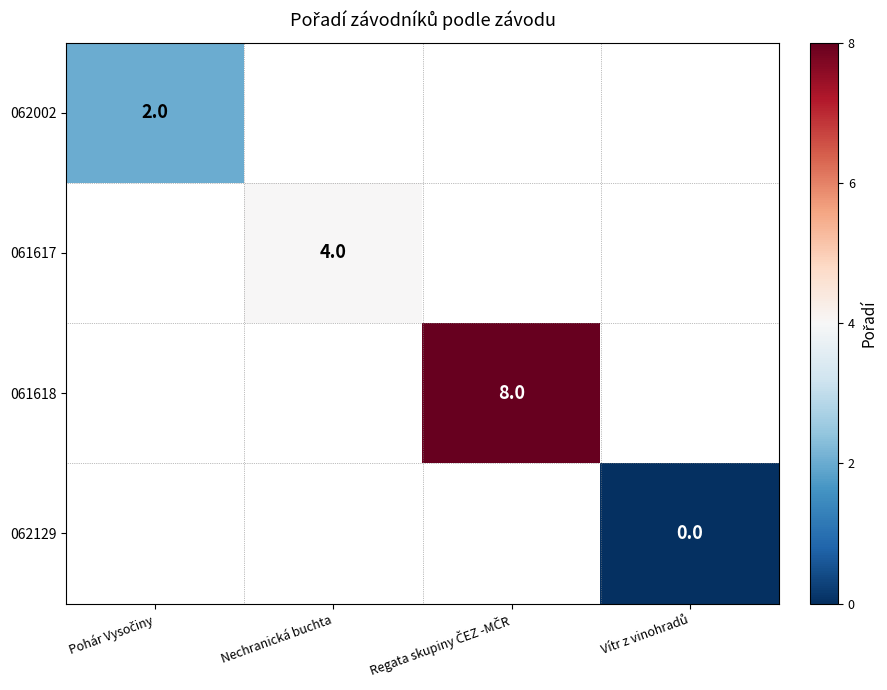

Which series has the largest range (max minus min)?

062002